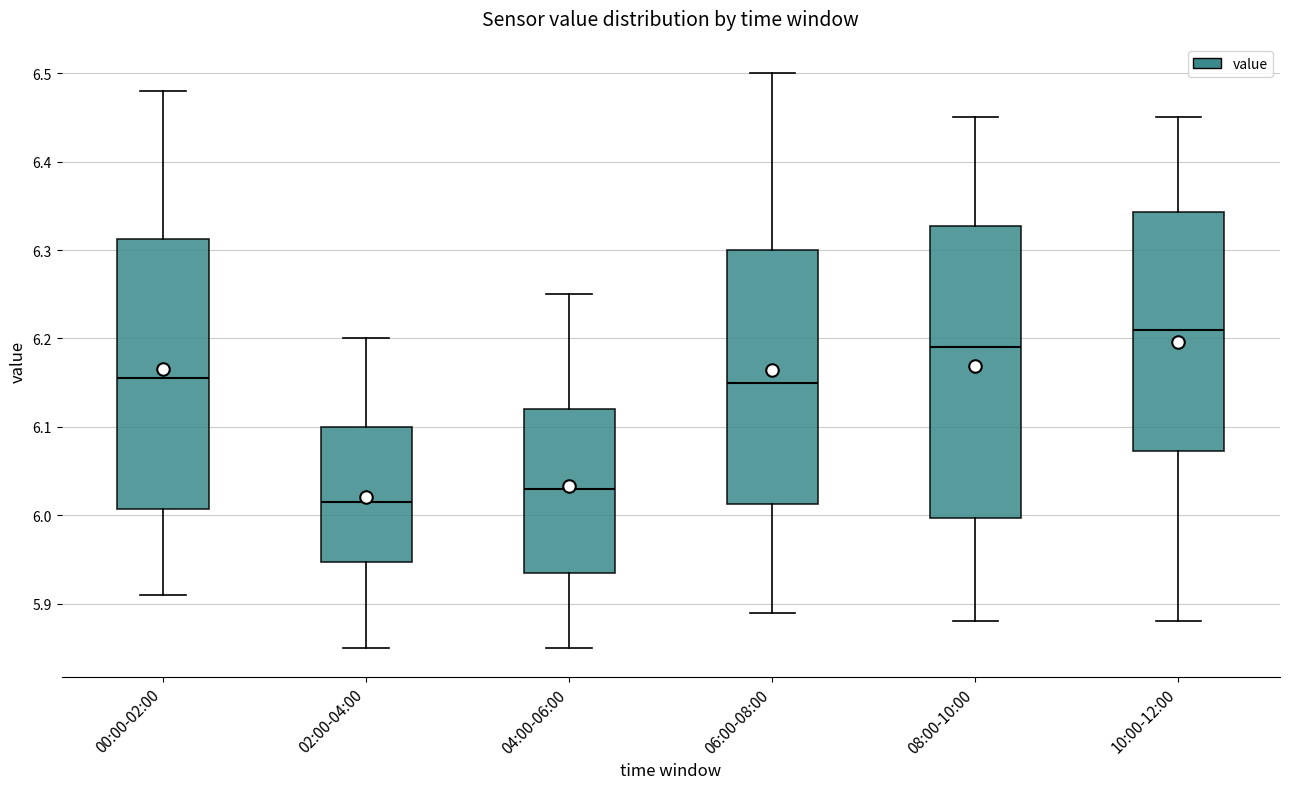

Reading left to right, read every box against the y-axis: the position of its median line, the range the box covers, and the ends of its whiskers. The values are not printed on the chart, so give them approximately, as read against the axis.

00:00-02:00: median 6.16, box 6.01 to 6.31, whiskers 5.91 to 6.48
02:00-04:00: median 6.02, box 5.95 to 6.10, whiskers 5.85 to 6.20
04:00-06:00: median 6.03, box 5.94 to 6.12, whiskers 5.85 to 6.25
06:00-08:00: median 6.15, box 6.01 to 6.30, whiskers 5.89 to 6.50
08:00-10:00: median 6.19, box 6.00 to 6.33, whiskers 5.88 to 6.45
10:00-12:00: median 6.21, box 6.07 to 6.34, whiskers 5.88 to 6.45